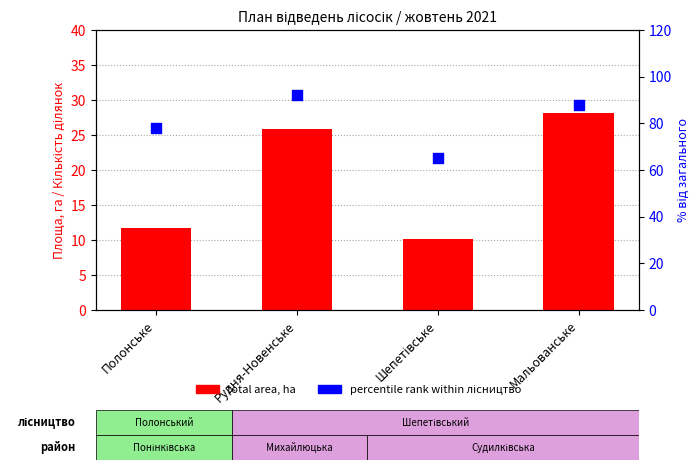

Which series contains the highest Y value?

percentile rank